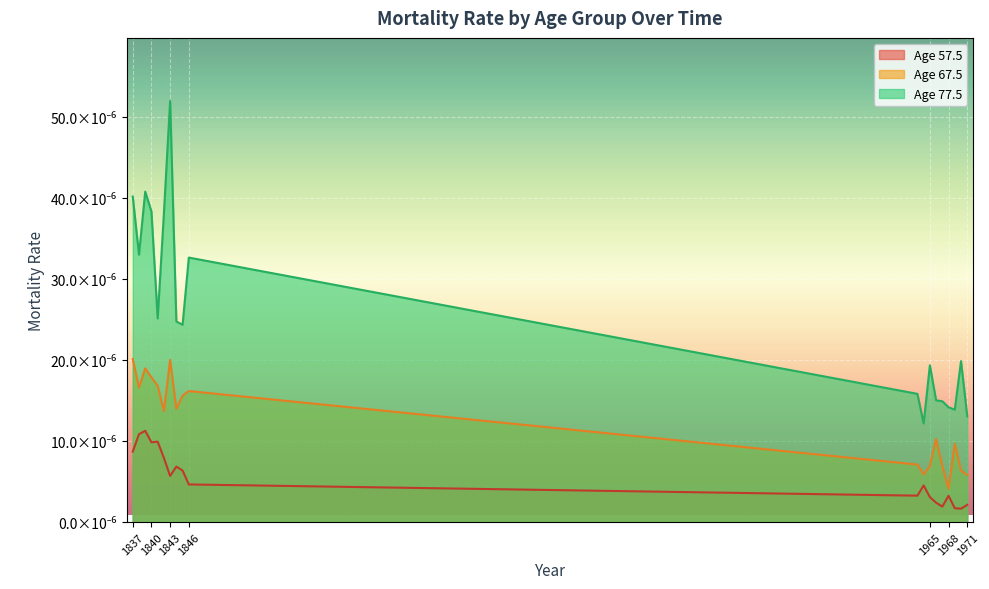

Reading left to right, what are all the values shown in this chart?

Age 57.5: 0.0	0.0	0.0	0.0	0.0	0.0	0.0	0.0	0.0	0.0	0.0	0.0	0.0	0.0	0.0	0.0	0.0	0.0	0.0
Age 67.5: 0.0	0.0	0.0	0.0	0.0	0.0	0.0	0.0	0.0	0.0	0.0	0.0	0.0	0.0	0.0	0.0	0.0	0.0	0.0
Age 77.5: 0.0	0.0	0.0	0.0	0.0	0.0	0.0	0.0	0.0	0.0	0.0	0.0	0.0	0.0	0.0	0.0	0.0	0.0	0.0